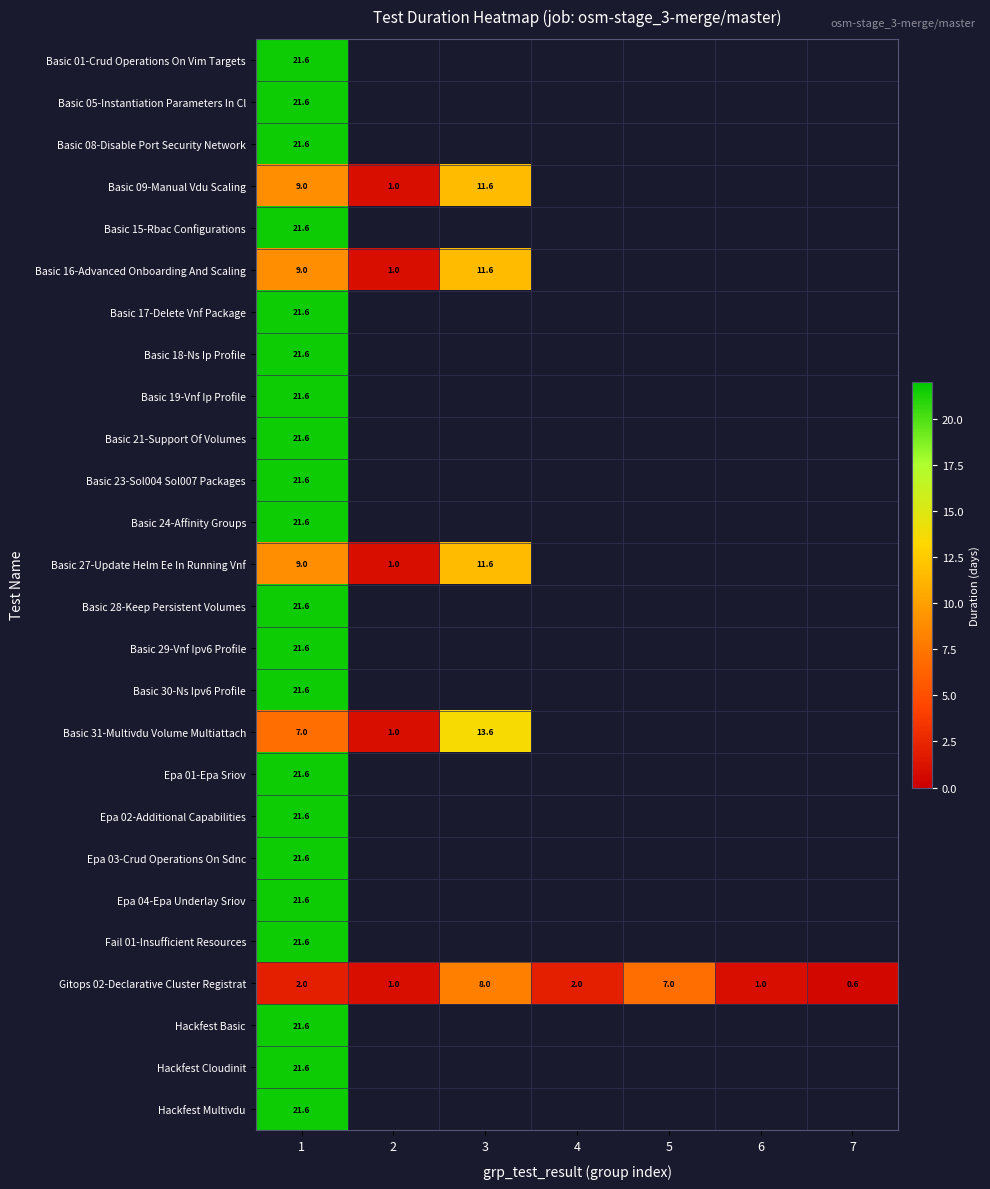

How many values in Basic 16-Advanced Onboarding And Scaling are above zero?

3